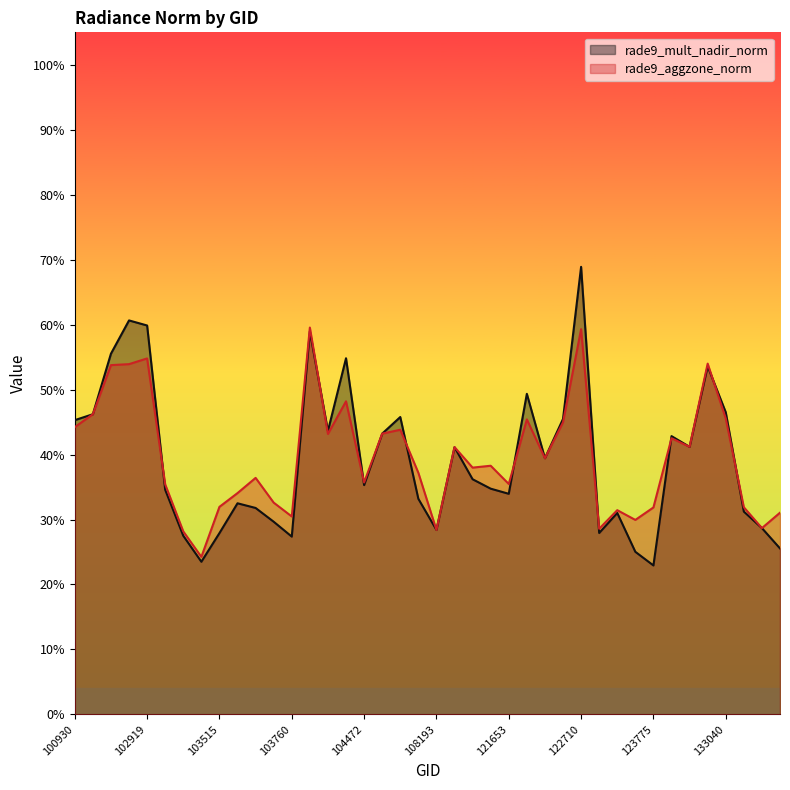

How many lines are shown in the chart?

2